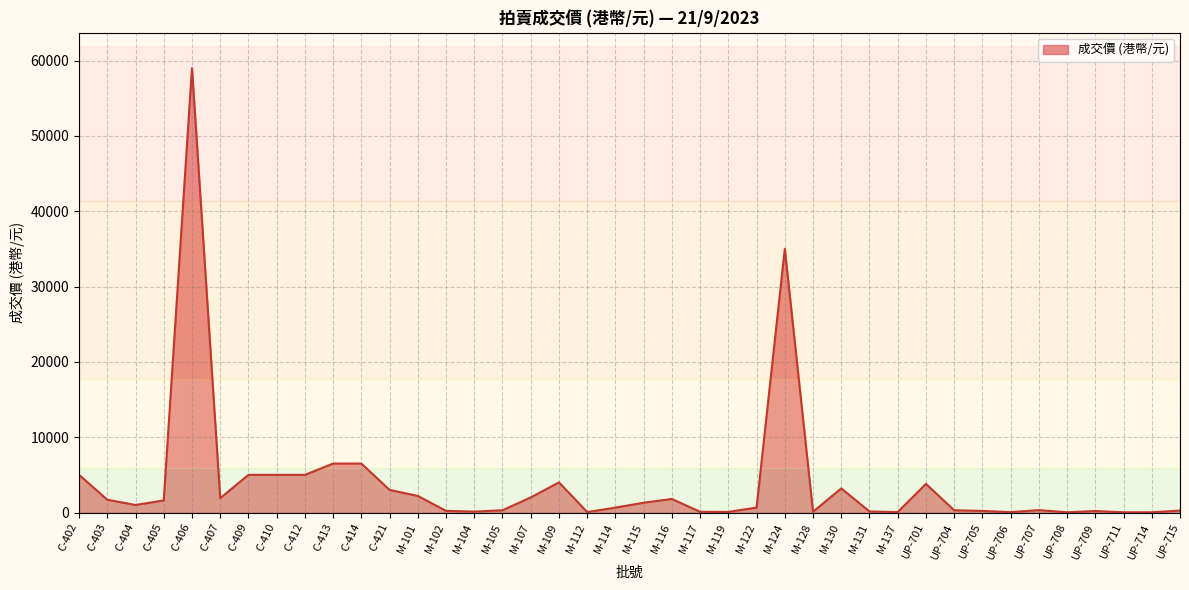

What is the difference between the maximum and minimum values?

58970